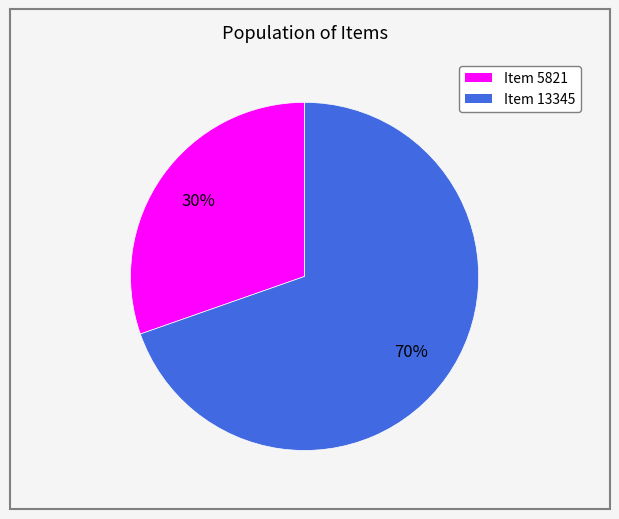

Do Item 13345 and Item 5821 together represent more than half of the pie?

Yes